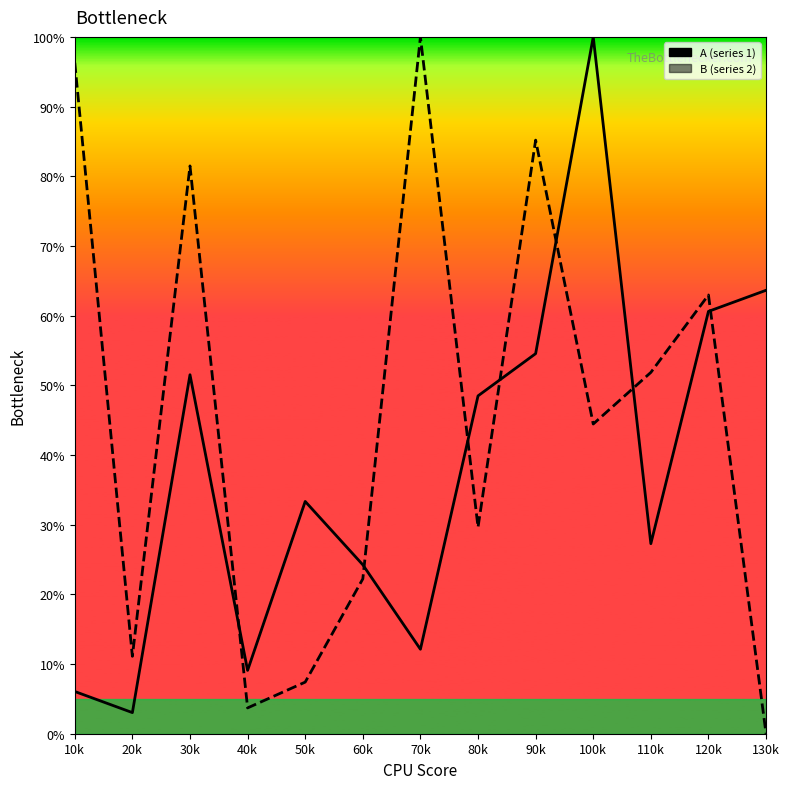

What is the label of the 11th point from the left?

110k